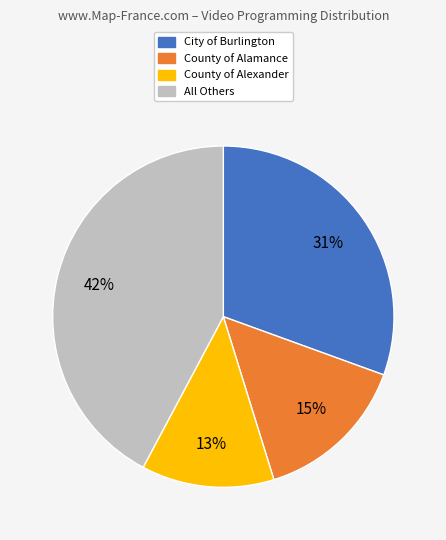

Is there any slice that represents more than half of the pie?

No